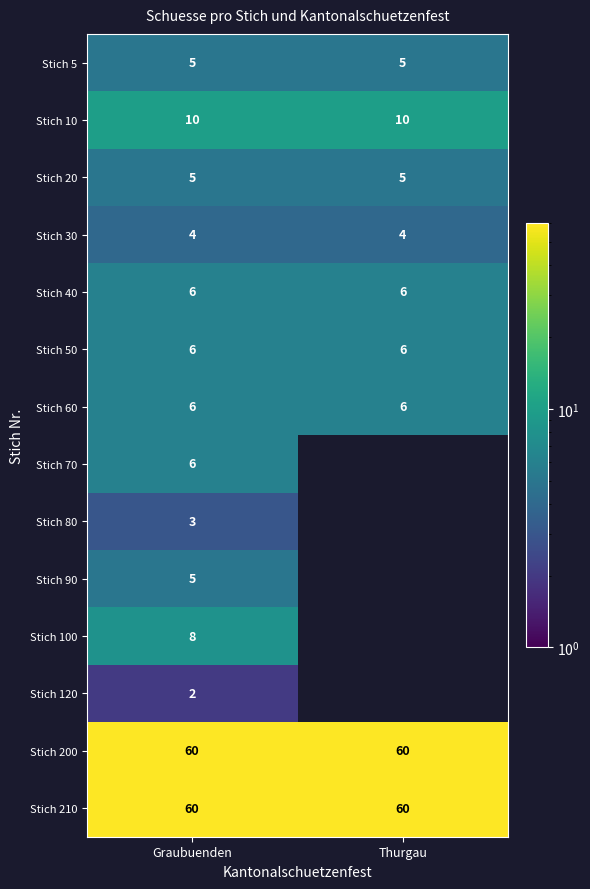

What is the spread (max minus min) of values at Graubuenden?

58